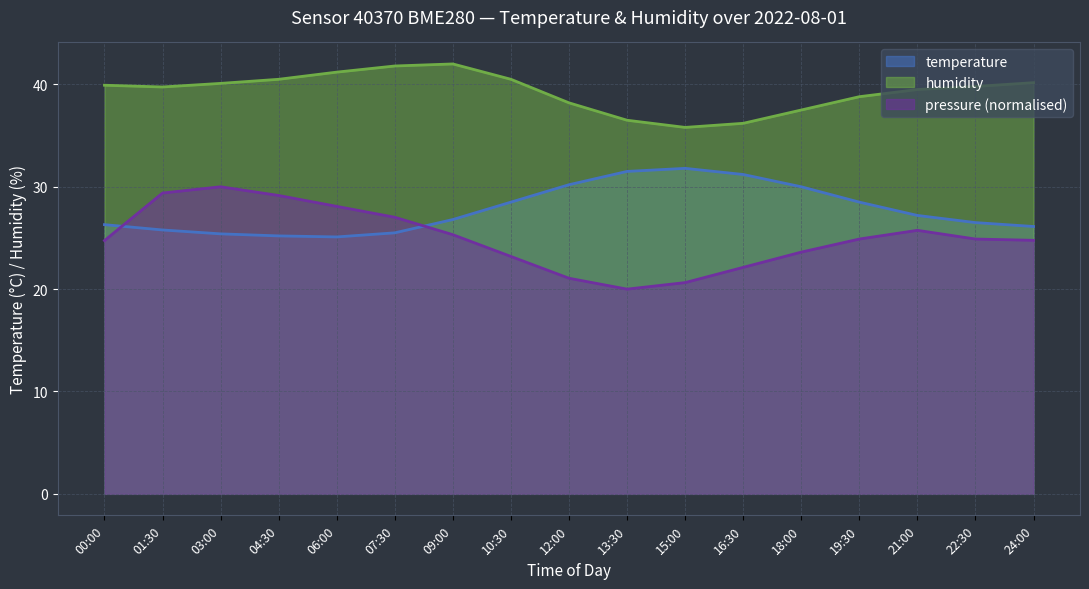

Reading left to right, what are all the values shown in this chart?

temperature: 26.3	25.8	25.4	25.2	25.1	25.5	26.8	28.5	30.2	31.5	31.8	31.2	30.0	28.5	27.2	26.5	26.1
humidity: 39.9	39.8	40.1	40.5	41.2	41.8	42.0	40.5	38.2	36.5	35.8	36.2	37.5	38.8	39.5	39.8	40.2
pressure_norm: 24.7	29.4	30.0	29.1	28.1	27.0	25.3	23.2	21.1	20.0	20.6	22.1	23.6	24.9	25.7	24.9	24.8